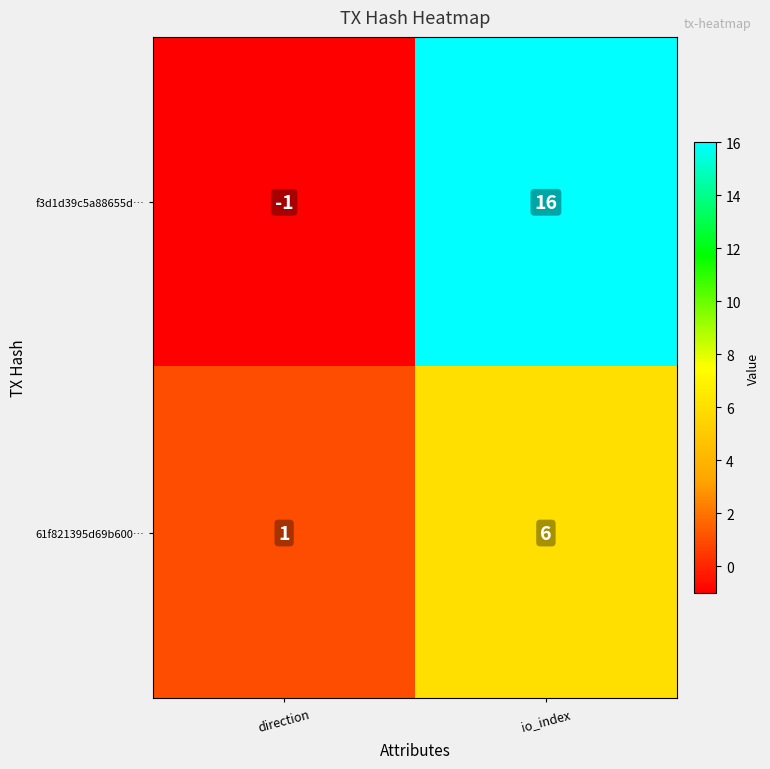

What is the difference between the maximum and minimum values in the f3d1d39c5a88655d… series?

17